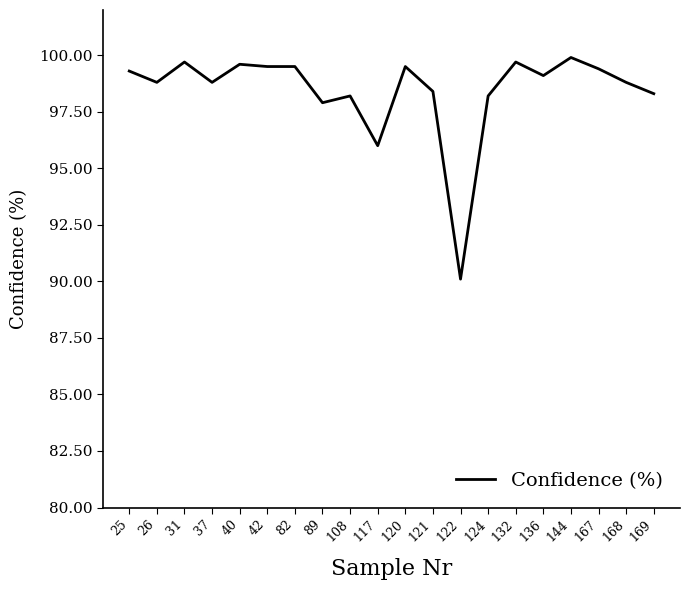

Which label corresponds to the largest value in the chart?

144